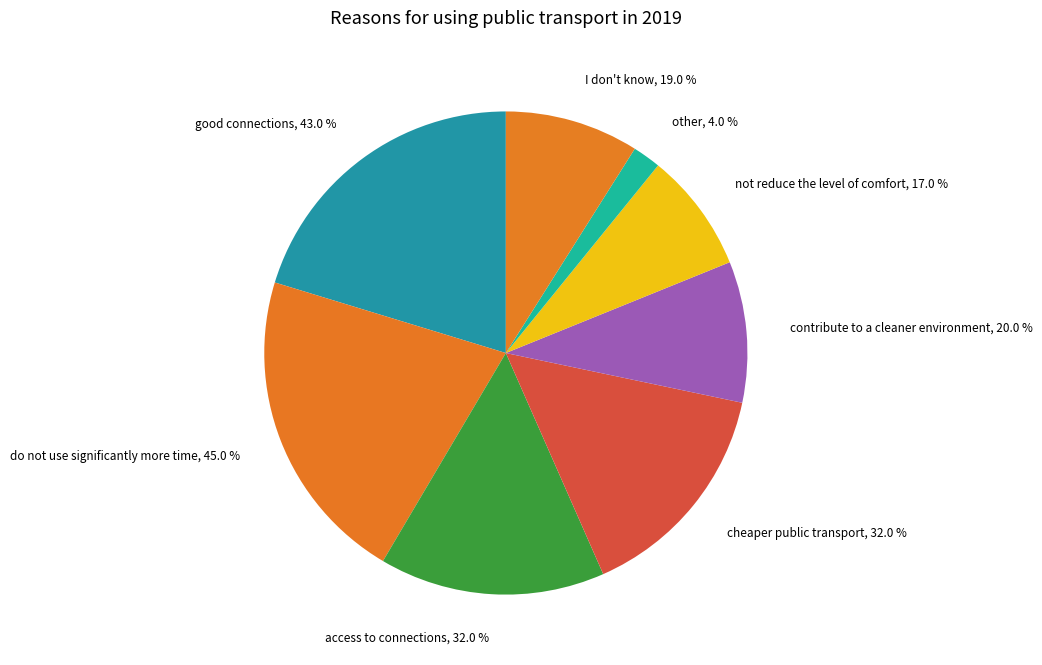

What portion of the pie excludes do not use significantly more time?

78.8%